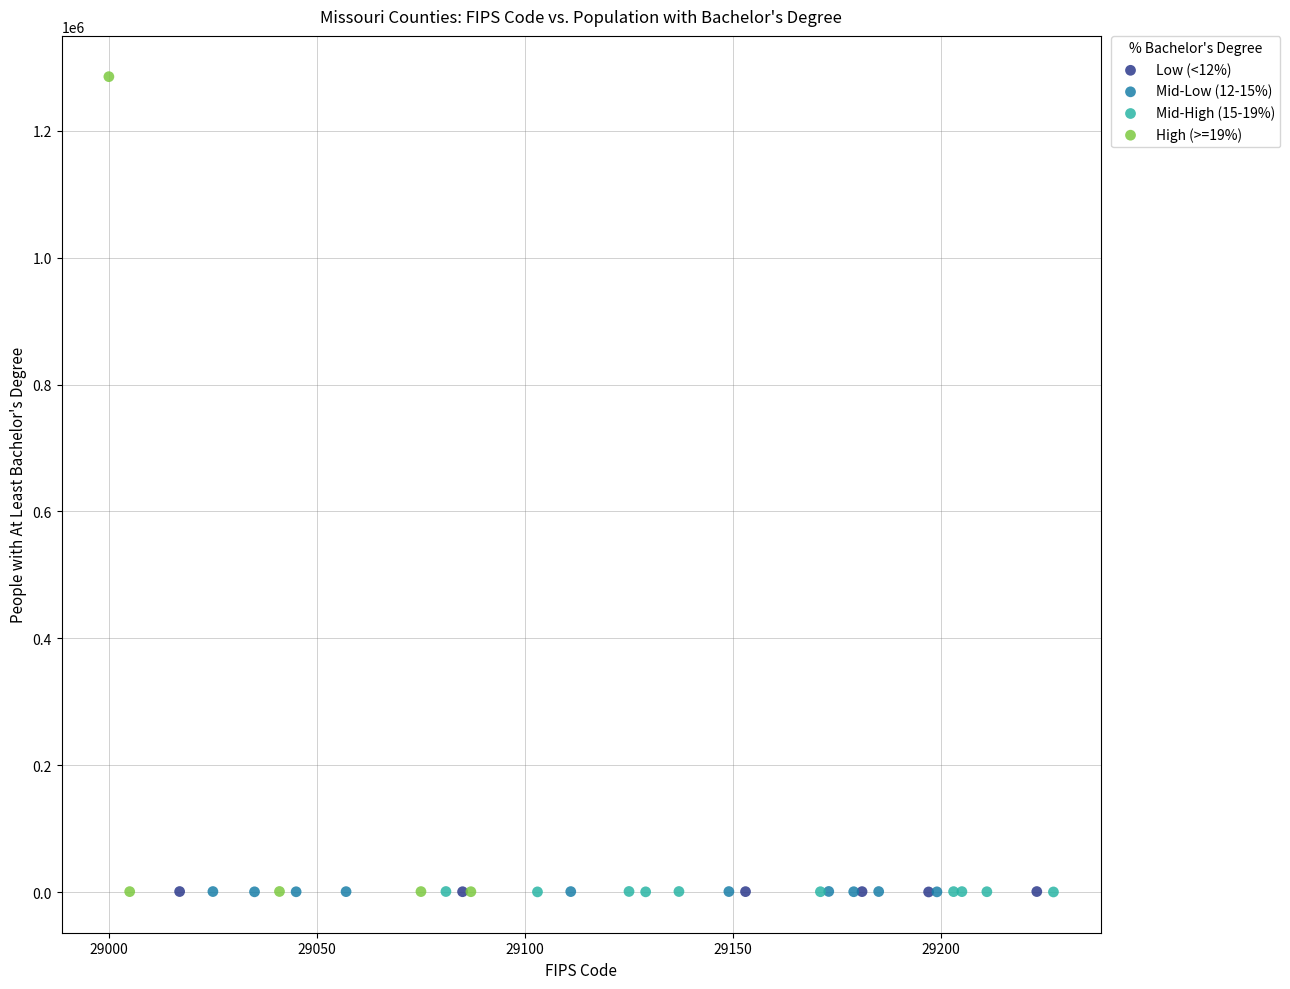

What are all the series names shown in the legend?

Low (<12%), Mid-Low (12-15%), Mid-High (15-19%), High (>=19%)